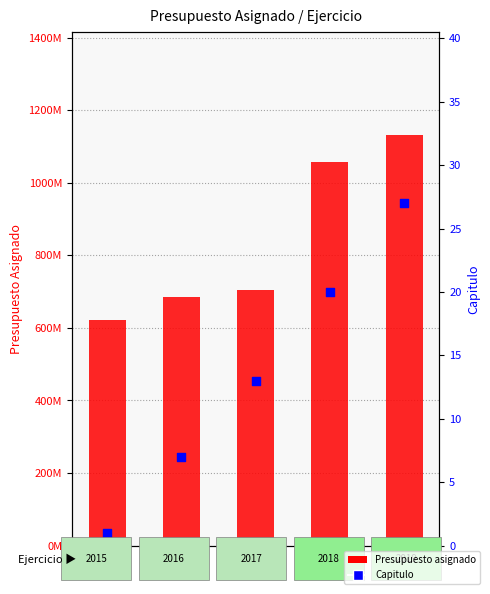

Which series has the largest total across all categories?

Presupuesto asignado